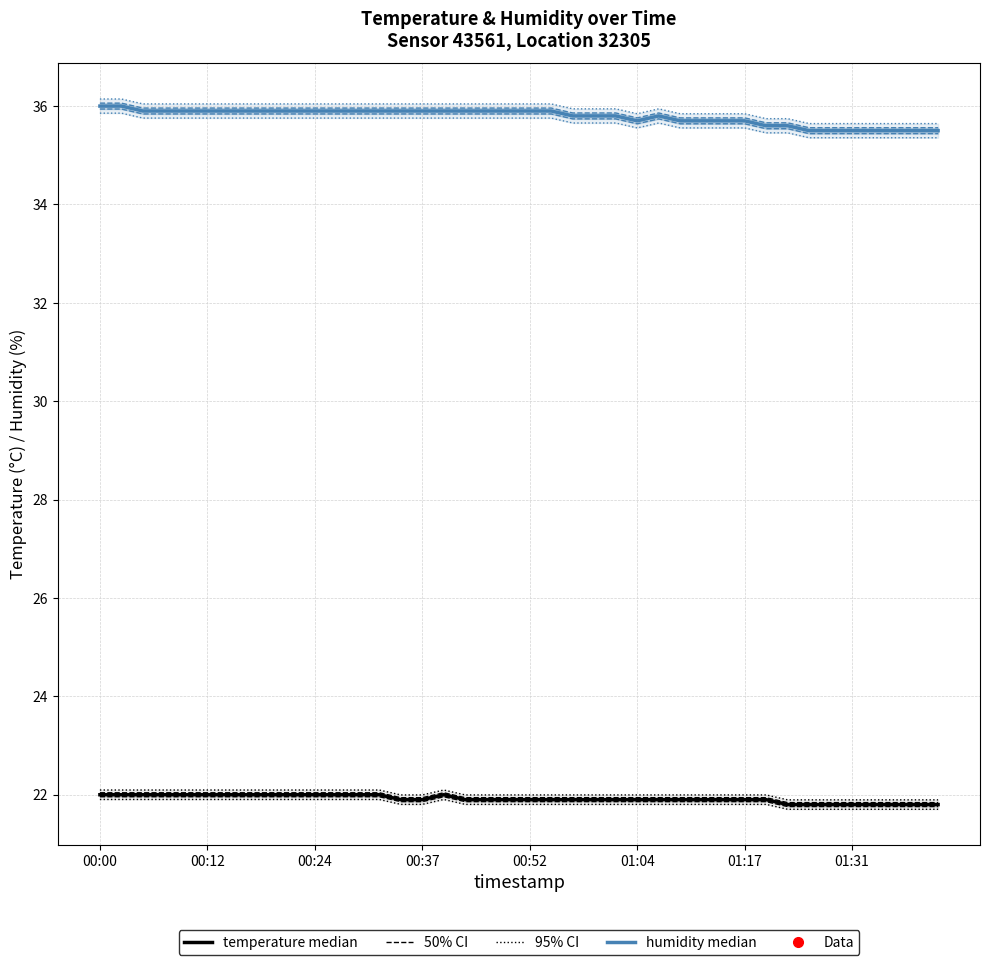

How many lines are shown in the chart?

4